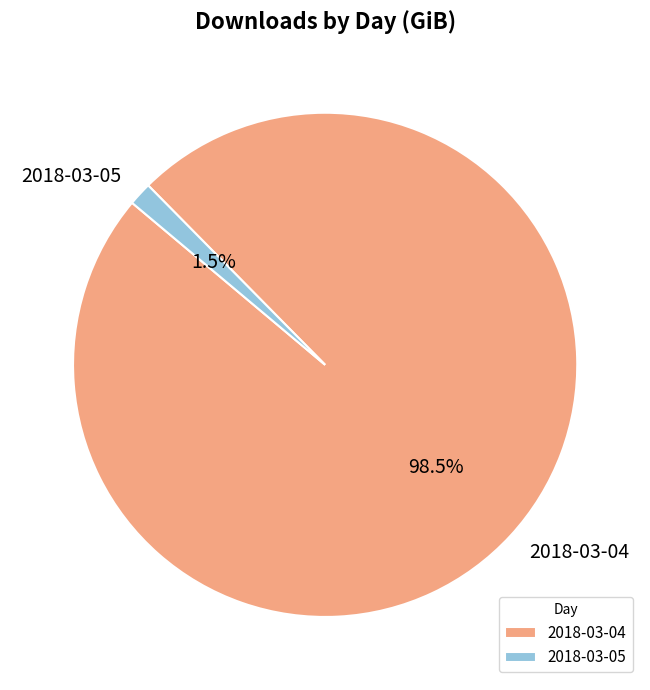

What portion of the pie excludes 2018-03-04?

1.5%